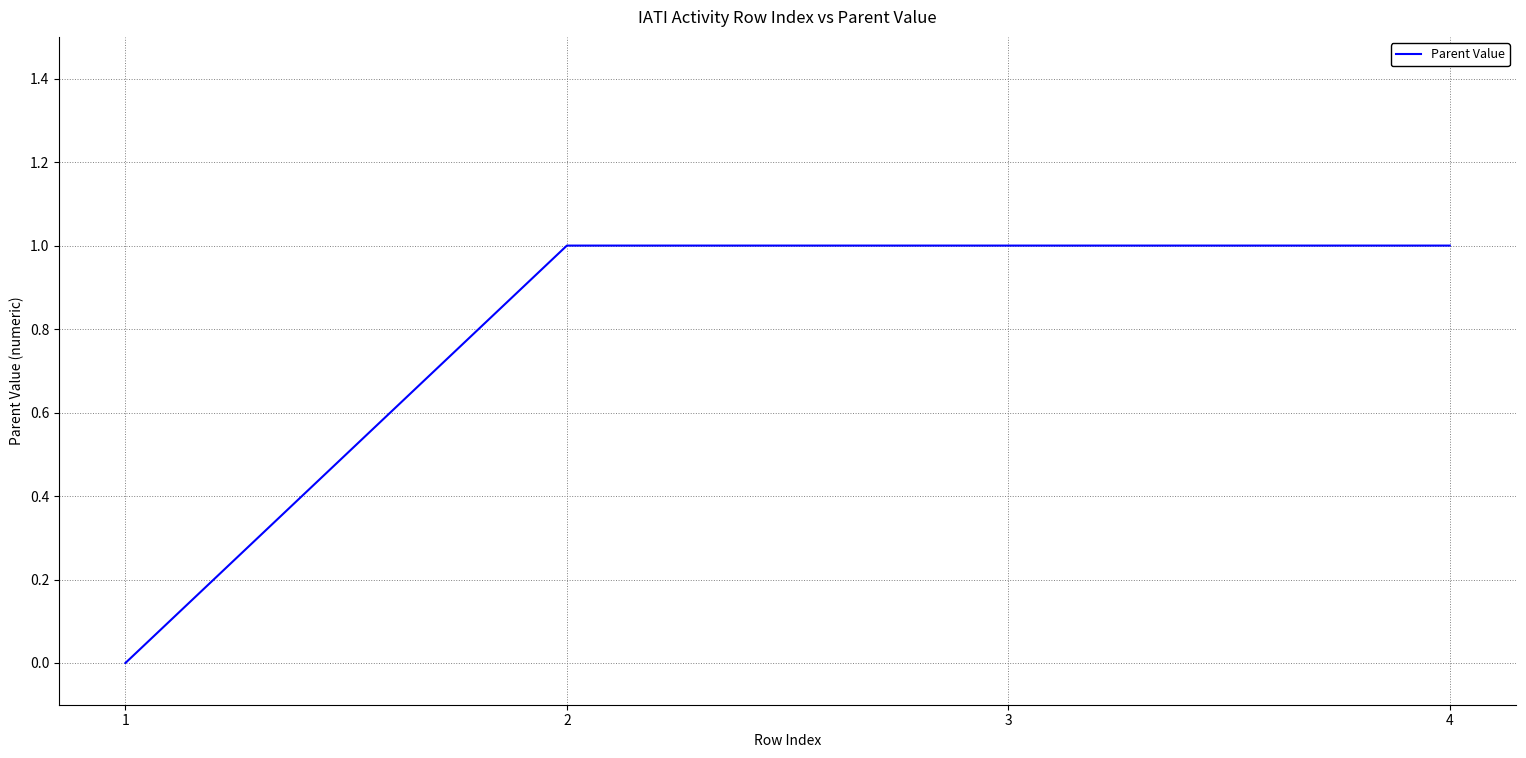

How many series are shown in this chart?

1